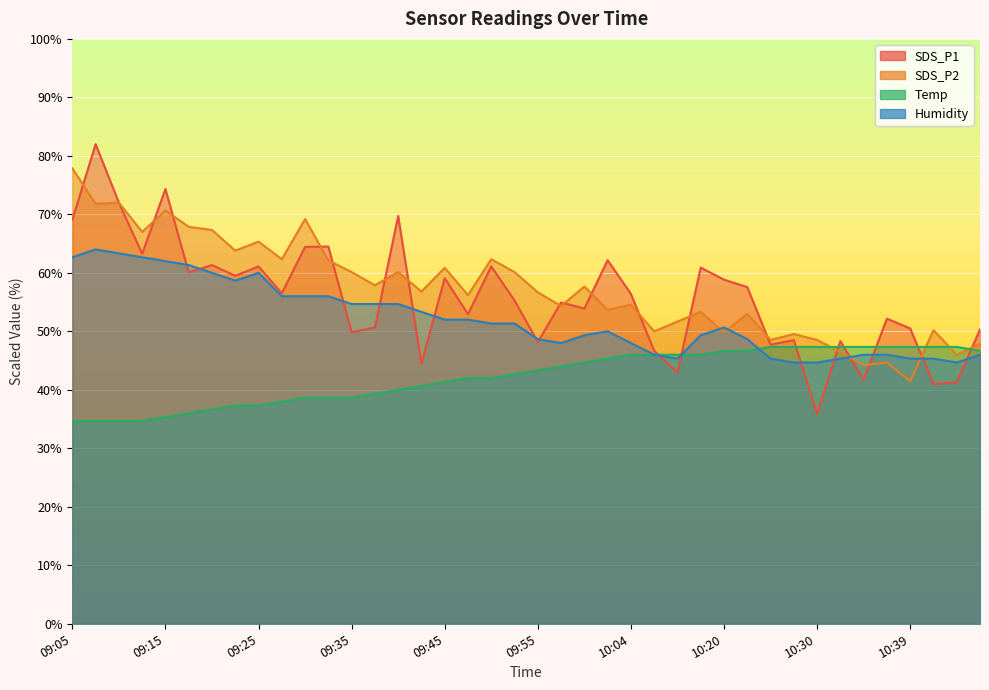

True or false: SDS_P2 has a value of 60.9 at 09:45.

True